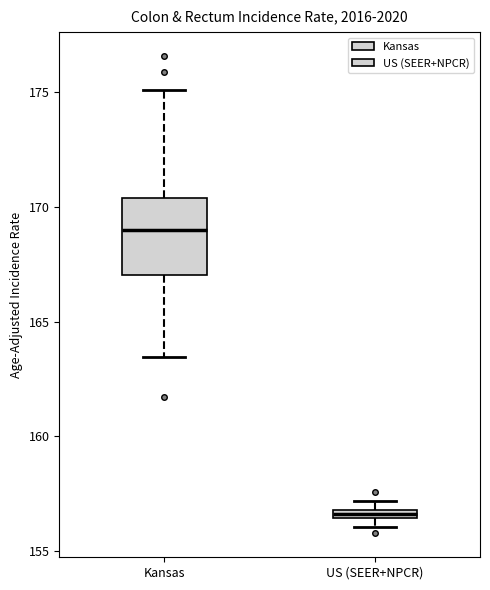

Which box's median line is the highest?

Kansas